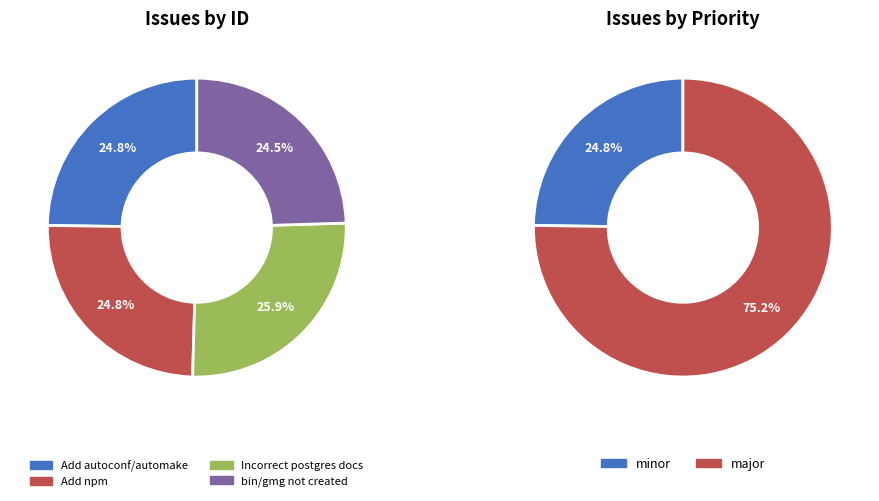

What is the smallest slice in the pie chart?

bin/gmg not created in new install